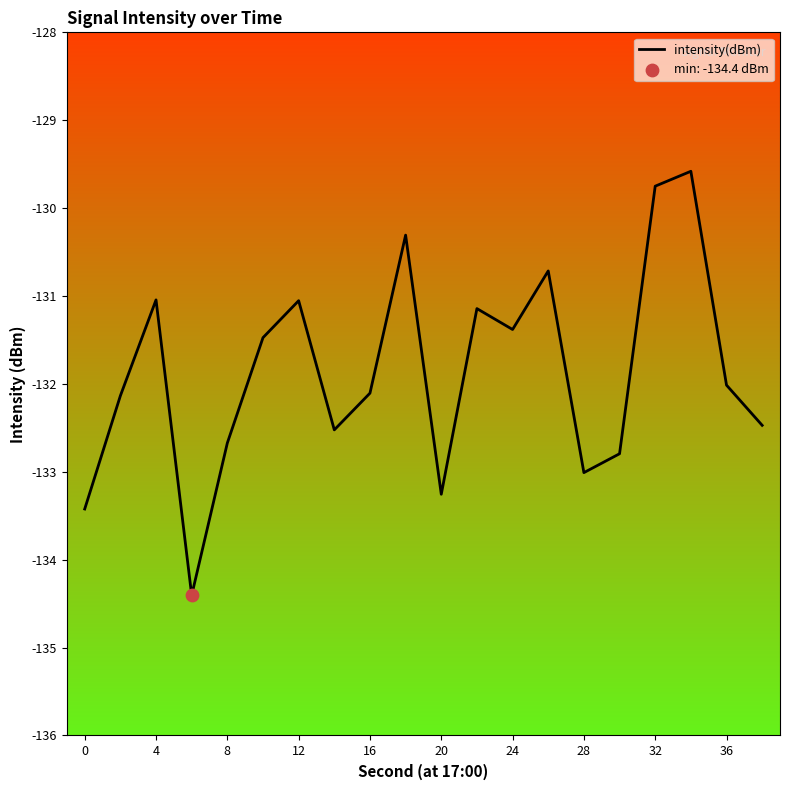

What is the minimum value shown in the chart?

-134.4